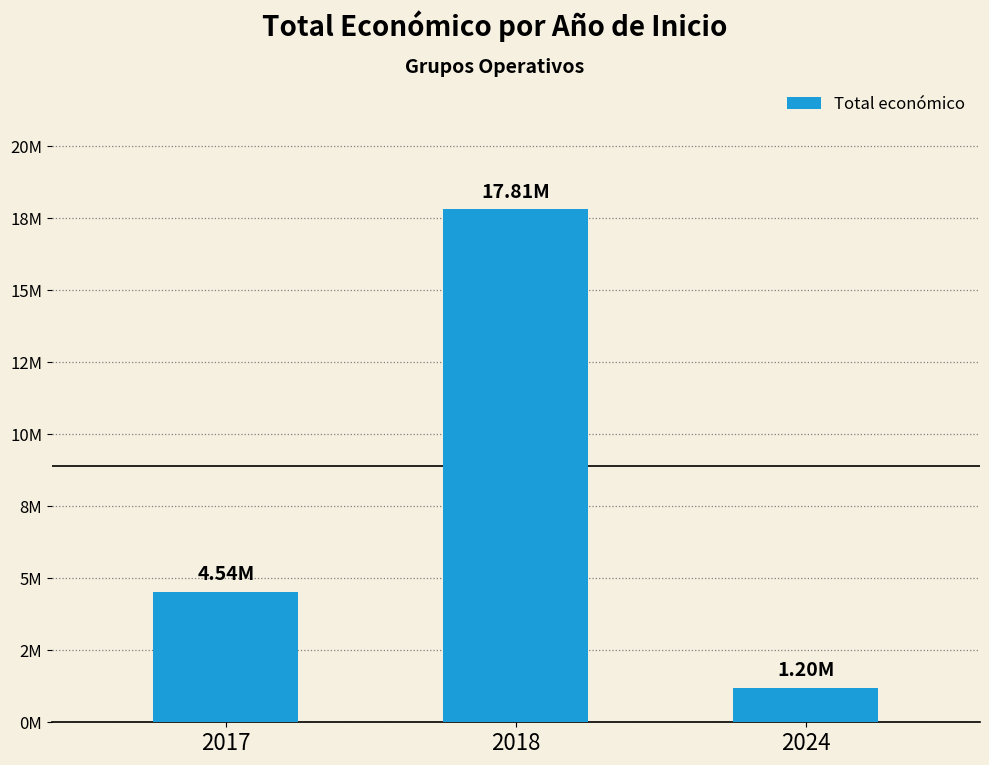

Reading left to right, list all the values displayed in this chart.

2017=4536543	2018=17809216	2024=1197651